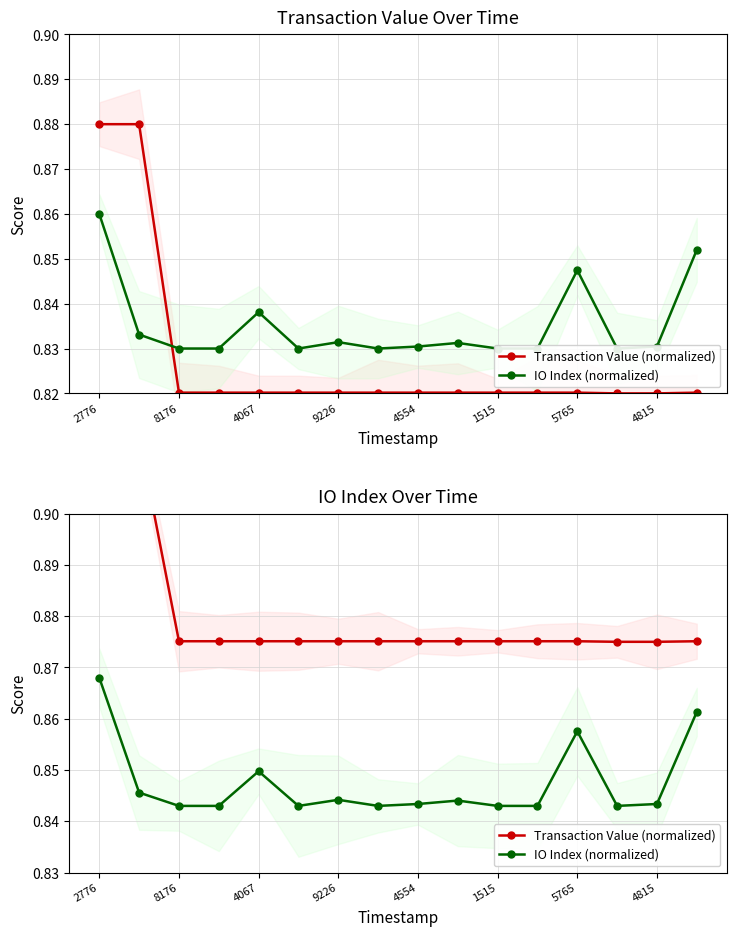

What is the total value across all series at 9?

1.7